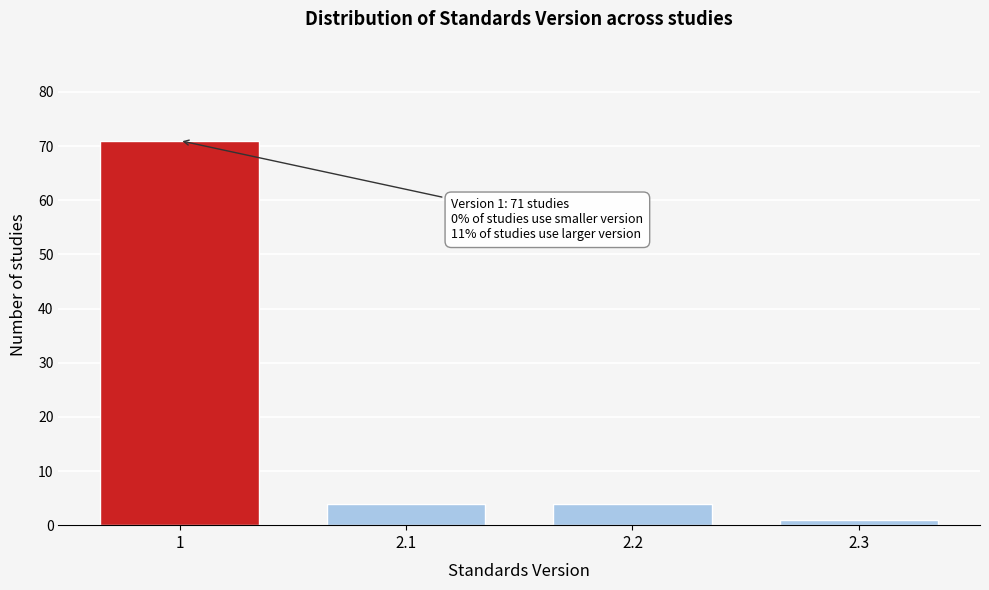

Reading left to right, transcribe all the data shown in this chart.

71	4	4	1